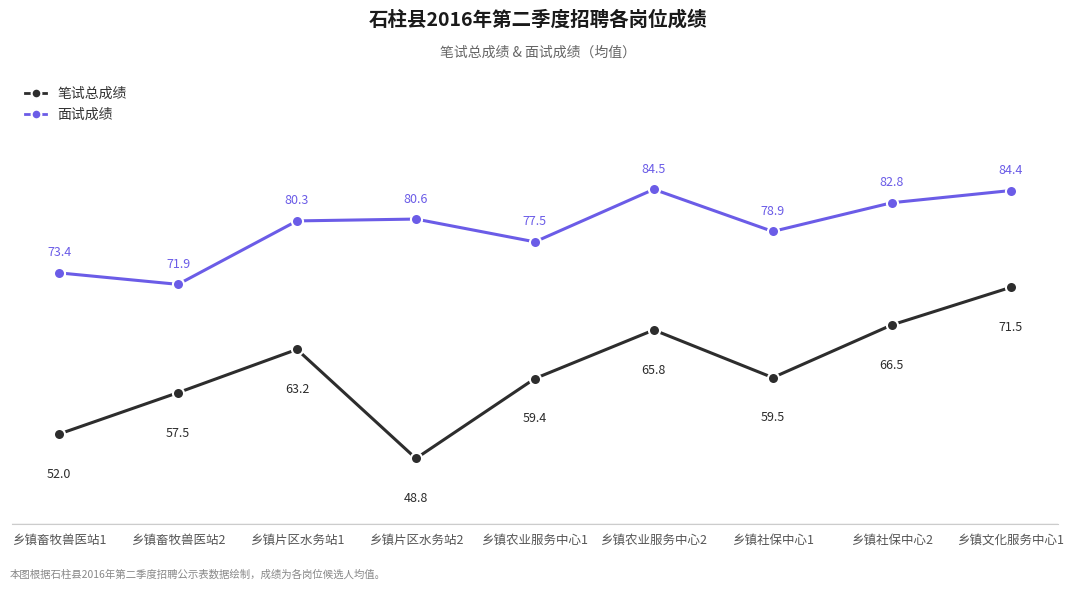

Is it true that 面试成绩 equals 33.0 at 乡镇畜牧兽医站1?

False